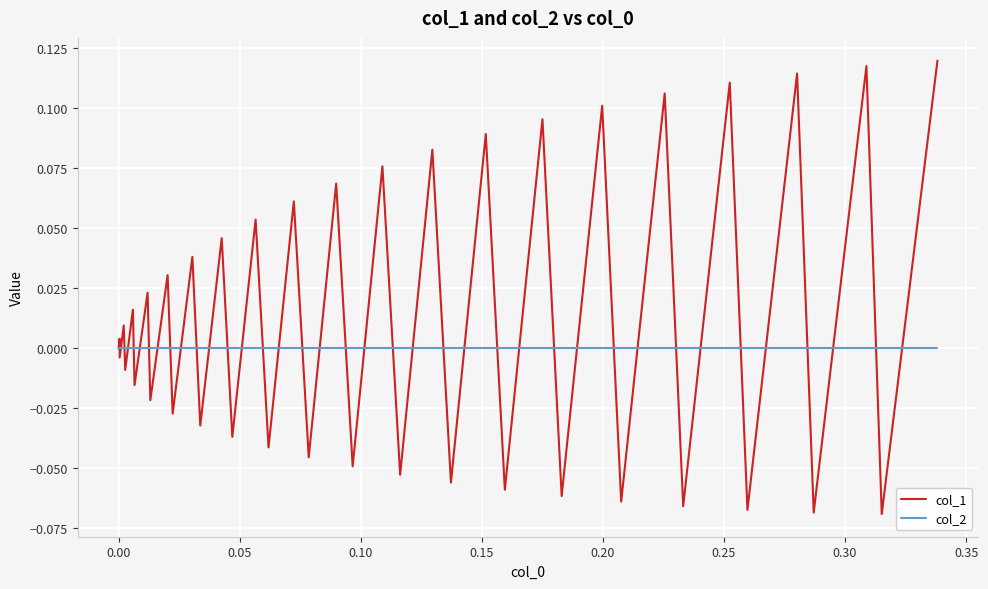

Rank the series by their average value, from lowest to highest.

col_2, col_1